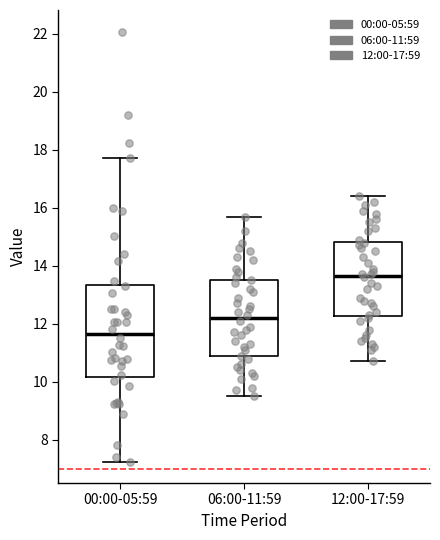

Reading left to right, transcribe this box plot: for each box, give where its median line is, the range the box spans, and where its two whiskers end, as read against the y-axis. The values are not printed on the chart, so give them approximately, as read against the axis.

00:00-05:59: median 11.6, box 10.2 to 13.4, whiskers 7.2 to 17.8
06:00-11:59: median 12.2, box 10.8 to 13.6, whiskers 9.6 to 15.8
12:00-17:59: median 13.6, box 12.2 to 14.8, whiskers 10.8 to 16.4